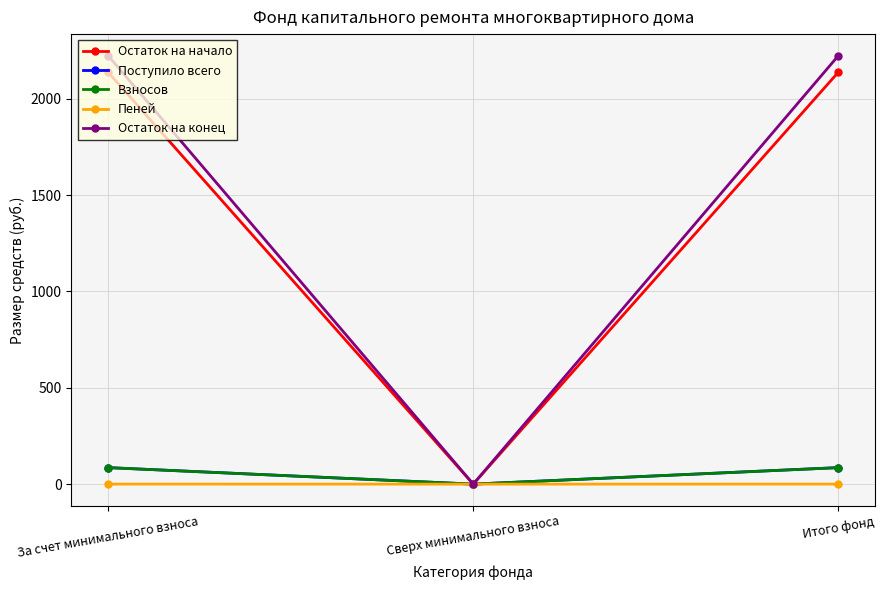

Which series has the largest range (max minus min)?

Остаток на конец